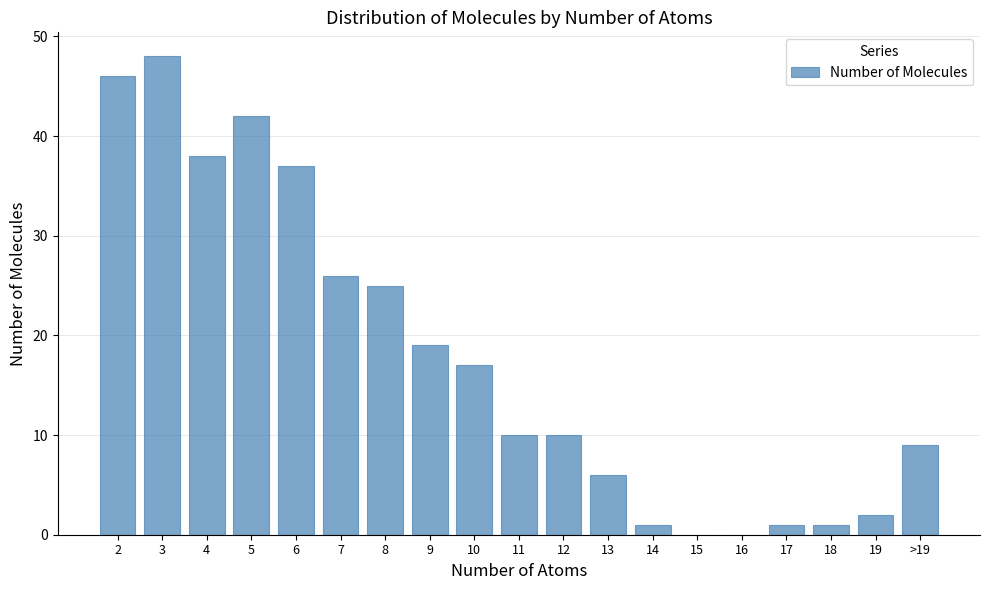

Reading right to left, list all the values displayed in this chart.

>19=9	19=2	18=1	17=1	16=0	15=0	14=1	13=6	12=10	11=10	10=17	9=19	8=25	7=26	6=37	5=42	4=38	3=48	2=46